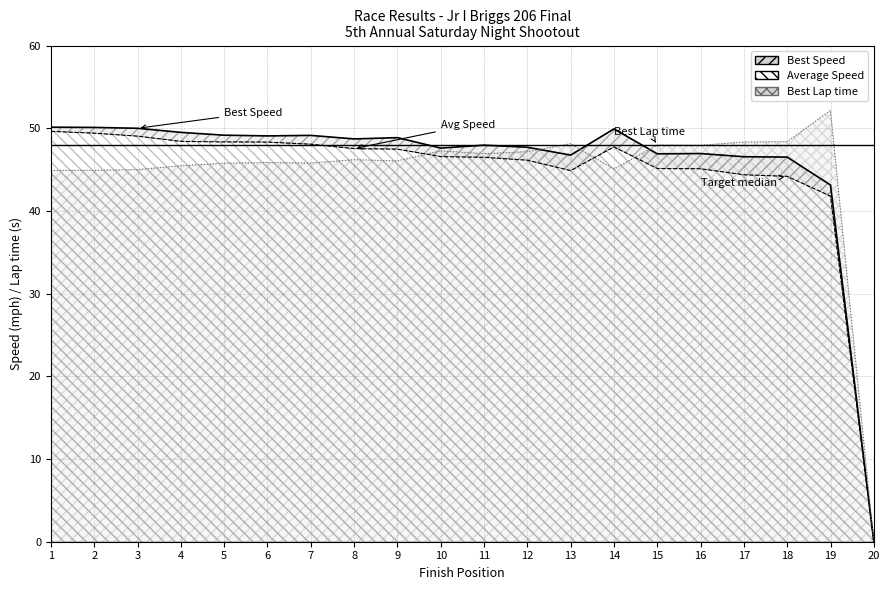

Which series has the widest spread of values?

Best Lap time